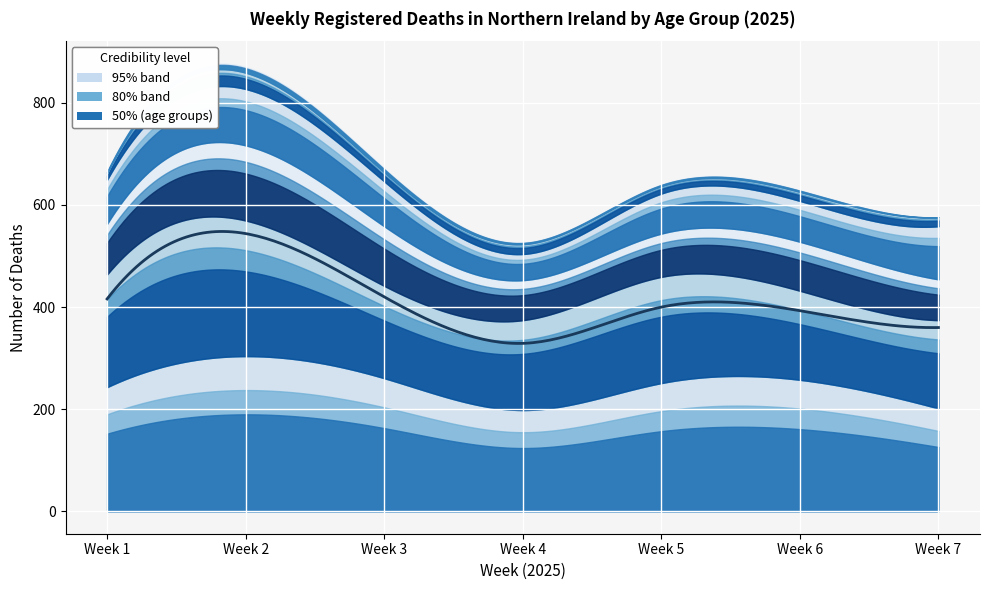

What is the minimum value for 15-44?

8